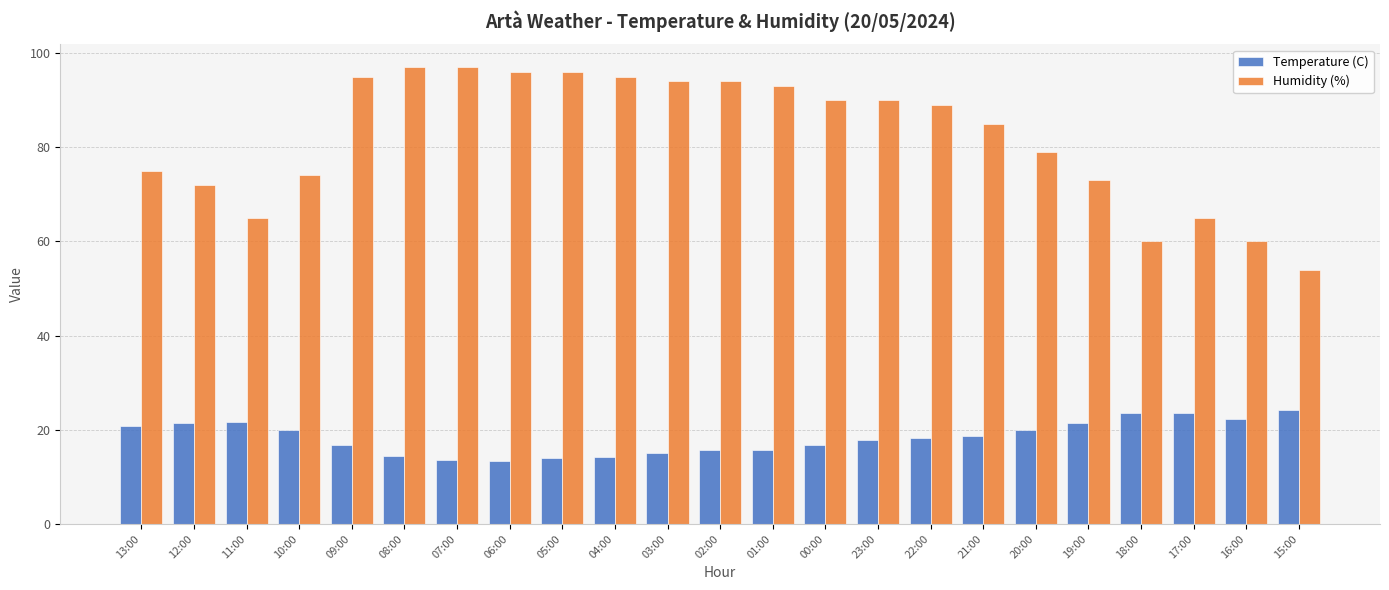

What are all the series names shown in the legend?

Temperature (C), Humidity (%)